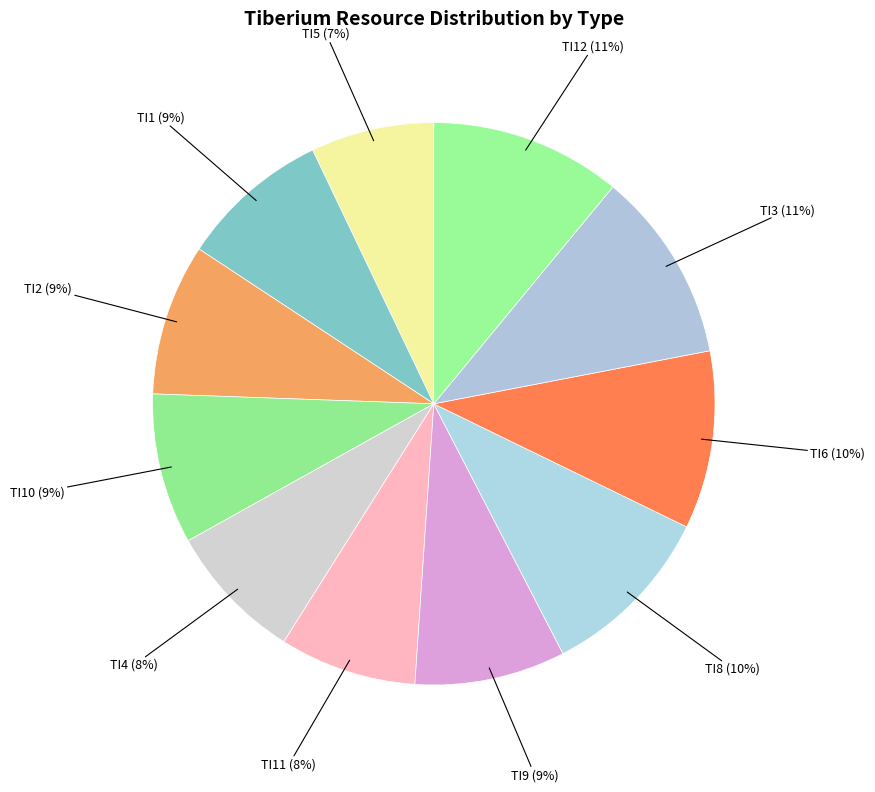

To the nearest percent, what is the combined percentage of TI12 and TI9?

20%